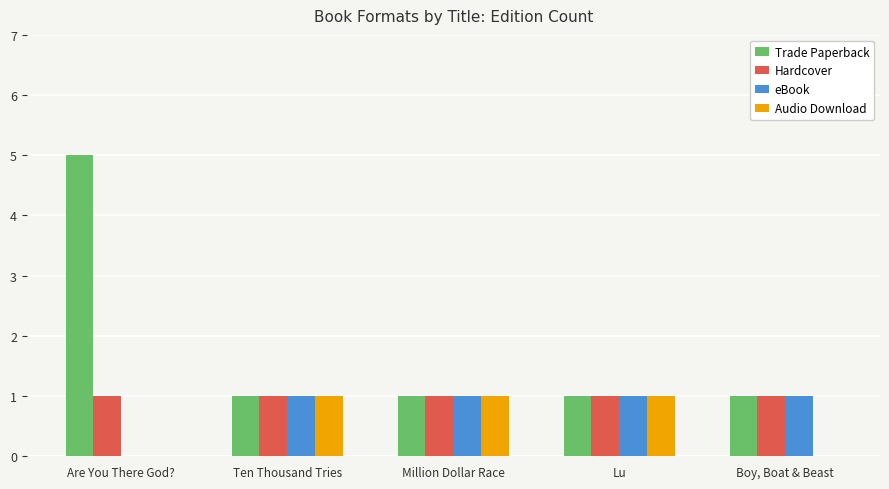

Reading right to left, what are all the values shown in this chart?

Trade Paperback: Boy, Boat & Beast=1	Lu=1	Million Dollar Race=1	Ten Thousand Tries=1	Are You There God?=5
Hardcover: Boy, Boat & Beast=1	Lu=1	Million Dollar Race=1	Ten Thousand Tries=1	Are You There God?=1
eBook: Boy, Boat & Beast=1	Lu=1	Million Dollar Race=1	Ten Thousand Tries=1	Are You There God?=0
Audio Download: Boy, Boat & Beast=0	Lu=1	Million Dollar Race=1	Ten Thousand Tries=1	Are You There God?=0